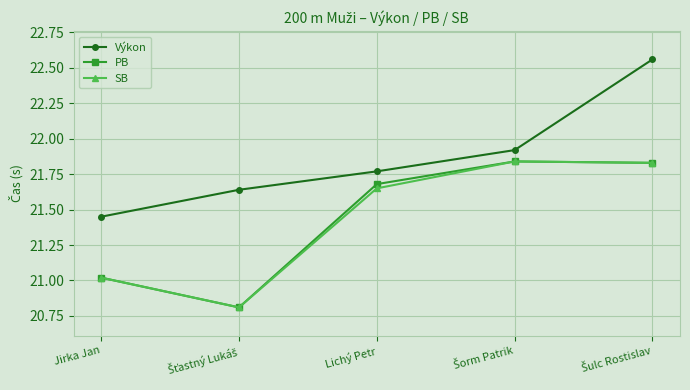

Which series changed the most between Jirka Jan and Lichý Petr?

PB